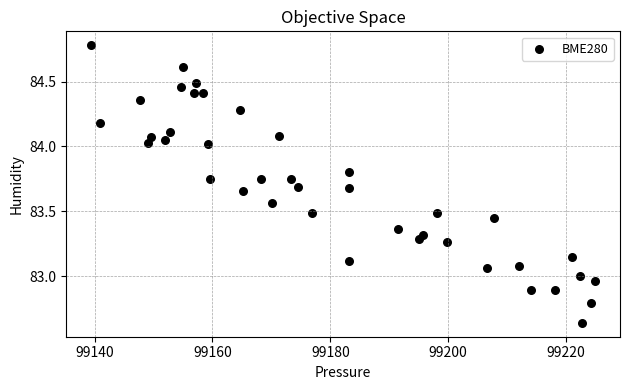

What is the range of Y values (max minus min)?

2.1